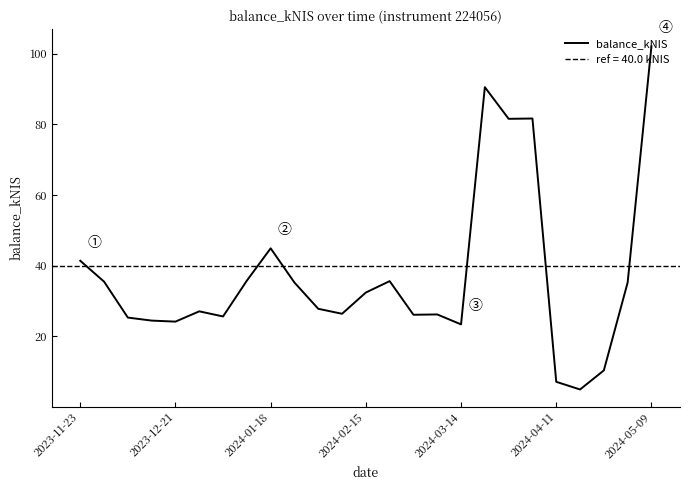

Is it true that balance_kNIS equals 7.2 at 2024-04-11?

True